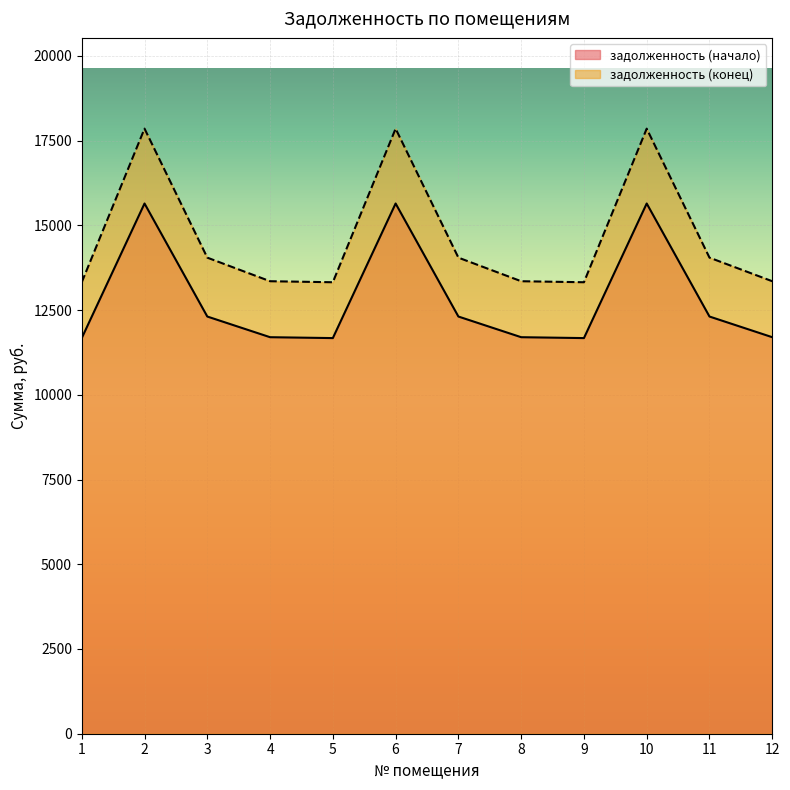

Between 10 and 5, which is larger?

10